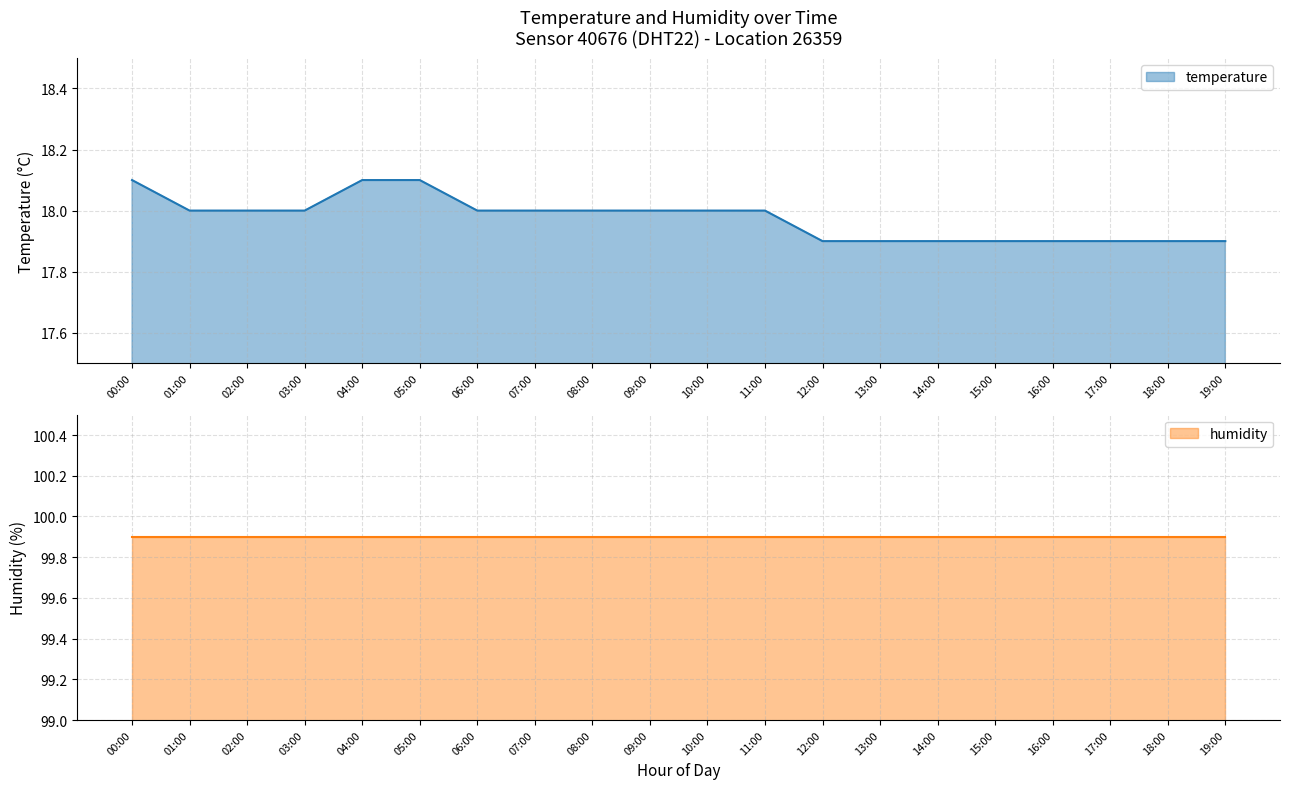

Where does the data first go above 18?

00:00